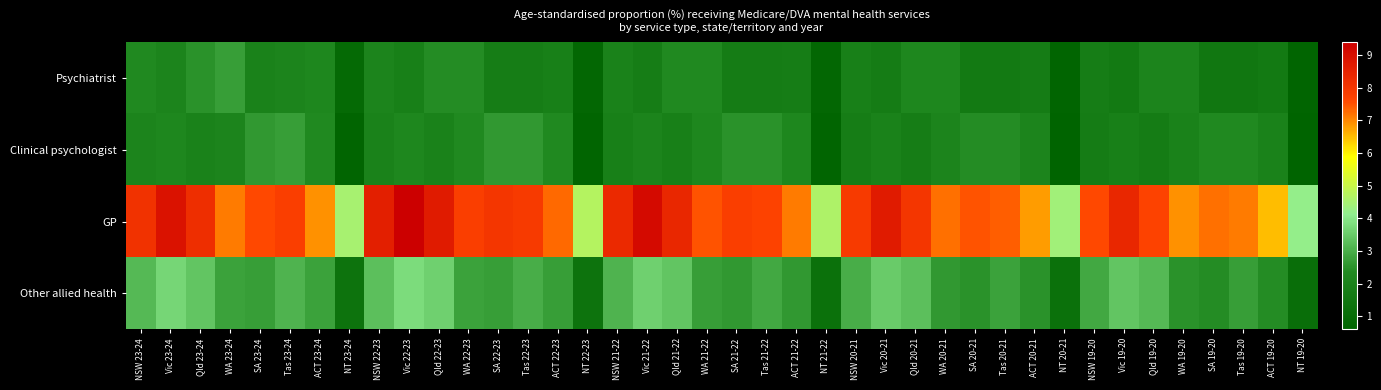

Reading left to right, extract all data points from this chart.

Psychiatrist: NSW 23-24=2.3	Vic 23-24=2.1	Qld 23-24=2.5	WA 23-24=2.7	SA 23-24=2.0	Tas 23-24=2.1	ACT 23-24=2.2	NT 23-24=0.9	NSW 22-23=2.1	Vic 22-23=1.9	Qld 22-23=2.4	WA 22-23=2.4	SA 22-23=1.8	Tas 22-23=1.8	ACT 22-23=1.9	NT 22-23=0.8	NSW 21-22=2.0	Vic 21-22=1.8	Qld 21-22=2.3	WA 21-22=2.3	SA 21-22=1.7	Tas 21-22=1.7	ACT 21-22=1.8	NT 21-22=0.8	NSW 20-21=1.9	Vic 20-21=1.7	Qld 20-21=2.2	WA 20-21=2.2	SA 20-21=1.6	Tas 20-21=1.6	ACT 20-21=1.7	NT 20-21=0.7	NSW 19-20=1.8	Vic 19-20=1.6	Qld 19-20=2.1	WA 19-20=2.1	SA 19-20=1.5	Tas 19-20=1.5	ACT 19-20=1.6	NT 19-20=0.7
Clinical psychologist: NSW 23-24=2.1	Vic 23-24=2.2	Qld 23-24=2.0	WA 23-24=2.1	SA 23-24=2.6	Tas 23-24=2.7	ACT 23-24=2.3	NT 23-24=0.7	NSW 22-23=2.0	Vic 22-23=2.2	Qld 22-23=2.0	WA 22-23=2.3	SA 22-23=2.6	Tas 22-23=2.6	ACT 22-23=2.3	NT 22-23=0.7	NSW 21-22=1.9	Vic 21-22=2.1	Qld 21-22=1.9	WA 21-22=2.2	SA 21-22=2.5	Tas 21-22=2.5	ACT 21-22=2.2	NT 21-22=0.7	NSW 20-21=1.8	Vic 20-21=2.0	Qld 20-21=1.8	WA 20-21=2.1	SA 20-21=2.4	Tas 20-21=2.4	ACT 20-21=2.1	NT 20-21=0.6	NSW 19-20=1.7	Vic 19-20=1.9	Qld 19-20=1.7	WA 19-20=2.0	SA 19-20=2.3	Tas 19-20=2.3	ACT 19-20=2.0	NT 19-20=0.6
GP: NSW 23-24=8.1	Vic 23-24=8.9	Qld 23-24=8.2	WA 23-24=7.1	SA 23-24=7.6	Tas 23-24=7.8	ACT 23-24=6.9	NT 23-24=4.5	NSW 22-23=8.6	Vic 22-23=9.4	Qld 22-23=8.7	WA 22-23=7.8	SA 22-23=8.0	Tas 22-23=7.9	ACT 22-23=7.3	NT 22-23=4.7	NSW 21-22=8.3	Vic 21-22=9.1	Qld 21-22=8.4	WA 21-22=7.5	SA 21-22=7.8	Tas 21-22=7.7	ACT 21-22=7.1	NT 21-22=4.6	NSW 20-21=7.9	Vic 20-21=8.7	Qld 20-21=8.0	WA 20-21=7.2	SA 20-21=7.5	Tas 20-21=7.4	ACT 20-21=6.8	NT 20-21=4.4	NSW 19-20=7.6	Vic 19-20=8.4	Qld 19-20=7.7	WA 19-20=6.9	SA 19-20=7.2	Tas 19-20=7.1	ACT 19-20=6.5	NT 19-20=4.2
Other allied health: NSW 23-24=3.2	Vic 23-24=3.7	Qld 23-24=3.4	WA 23-24=2.8	SA 23-24=2.7	Tas 23-24=3.1	ACT 23-24=2.8	NT 23-24=1.3	NSW 22-23=3.3	Vic 22-23=3.8	Qld 22-23=3.6	WA 22-23=2.8	SA 22-23=2.7	Tas 22-23=3.0	ACT 22-23=2.7	NT 22-23=1.3	NSW 21-22=3.1	Vic 21-22=3.6	Qld 21-22=3.4	WA 21-22=2.7	SA 21-22=2.6	Tas 21-22=2.9	ACT 21-22=2.6	NT 21-22=1.2	NSW 20-21=3.0	Vic 20-21=3.5	Qld 20-21=3.3	WA 20-21=2.6	SA 20-21=2.5	Tas 20-21=2.8	ACT 20-21=2.5	NT 20-21=1.2	NSW 19-20=2.9	Vic 19-20=3.4	Qld 19-20=3.2	WA 19-20=2.5	SA 19-20=2.4	Tas 19-20=2.7	ACT 19-20=2.4	NT 19-20=1.1